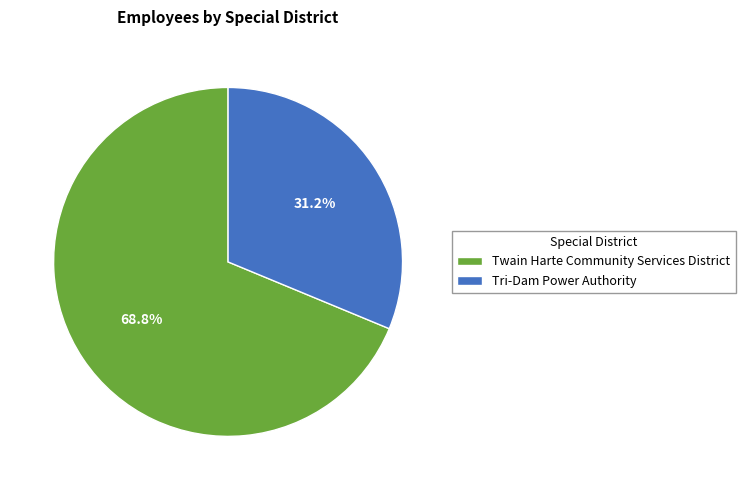

Rank the categories by value from lowest to highest.

Tri-Dam Power Authority, Twain Harte Community Services District